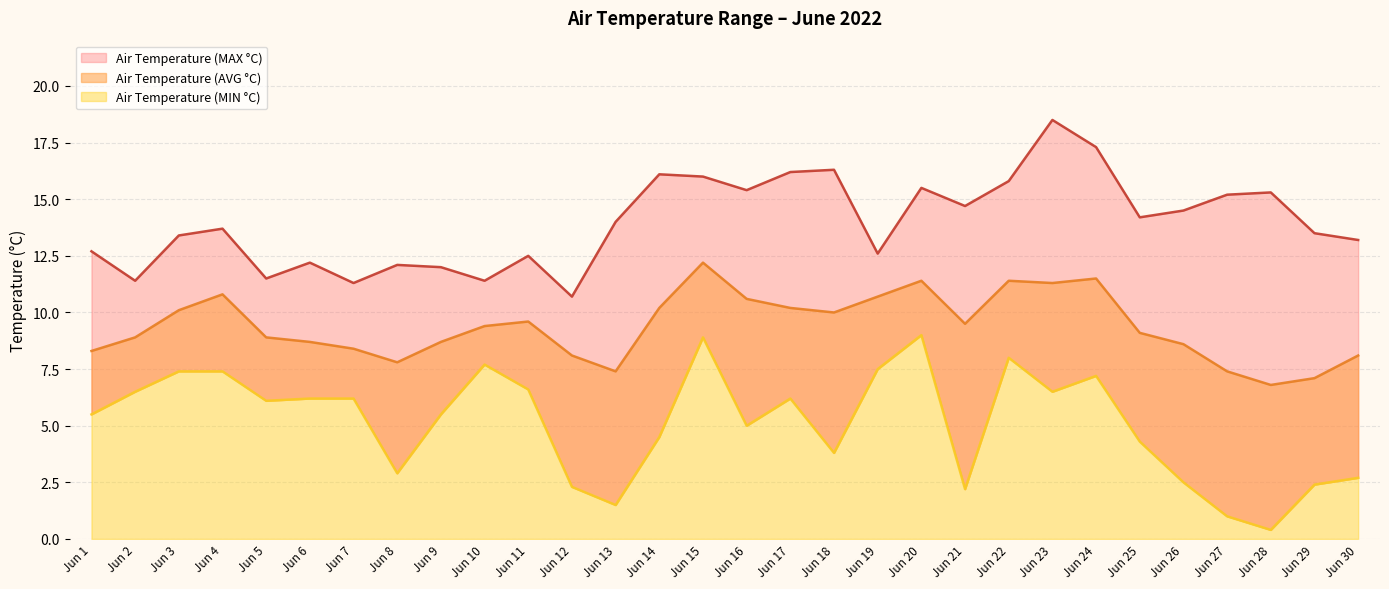

True or false: Air Temperature (AVG °C) and Air Temperature (MAX °C) cross at least once.

False